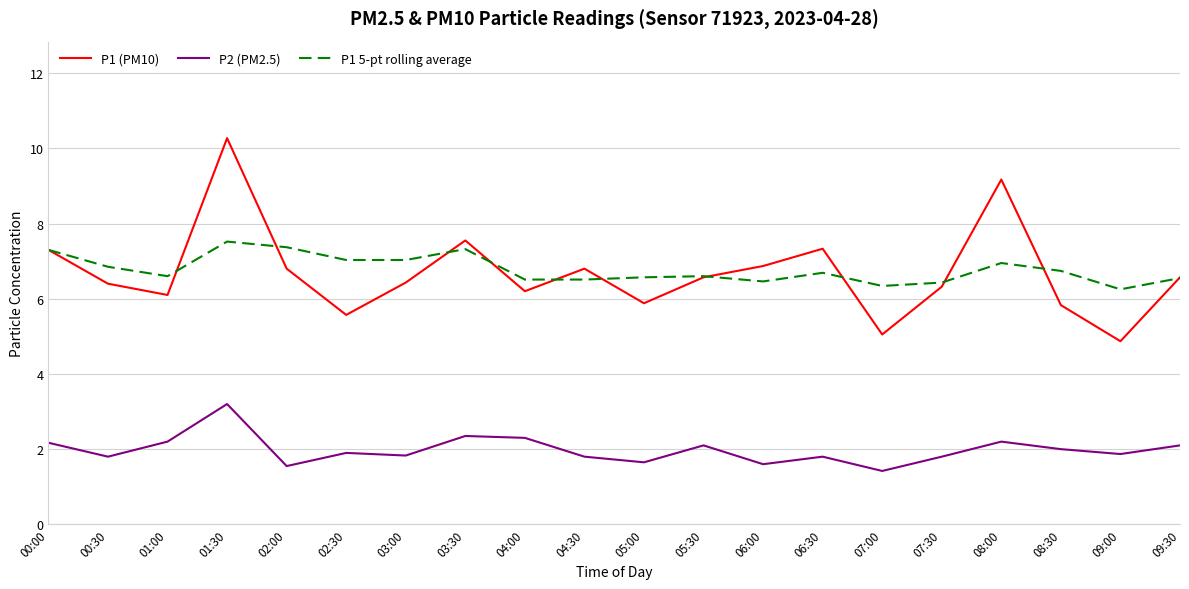

The P1 5-pt rolling average series shows 6.6 at 05:00. True or false?

True